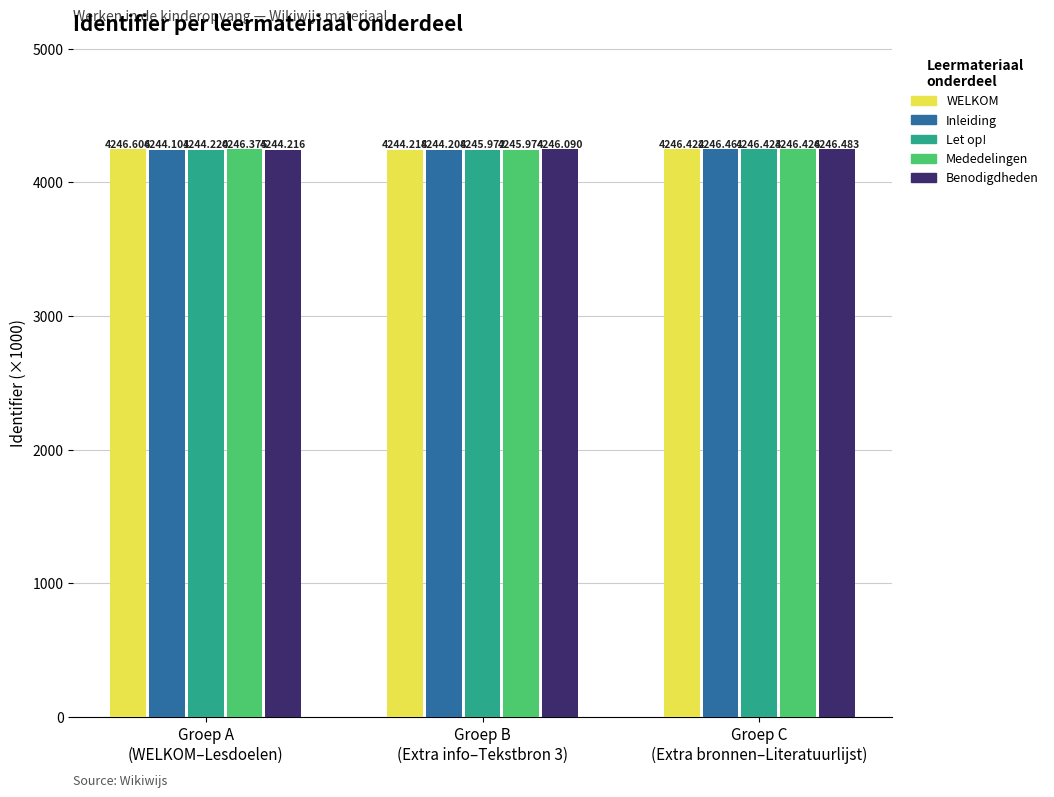

How many categories are shown in the chart?

3